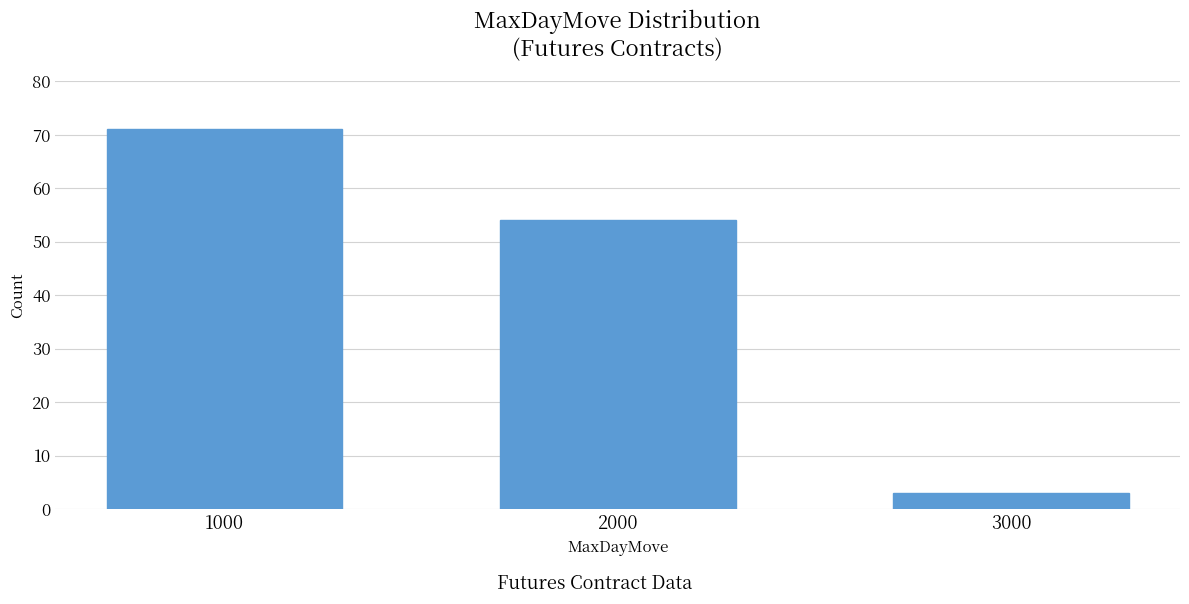

Reading left to right, what are all the values shown in this chart?

1000=71	2000=54	3000=3